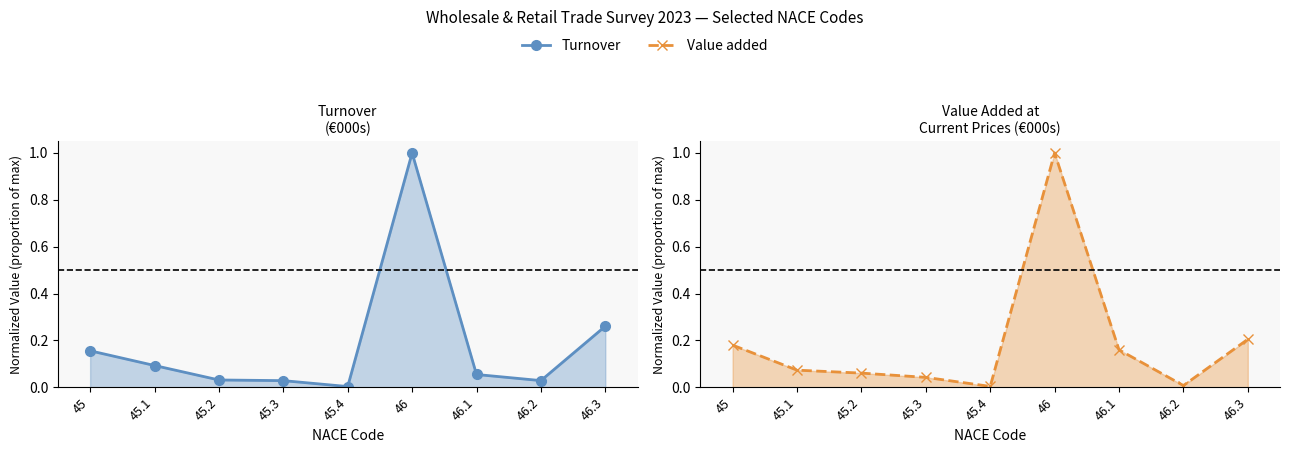

At which label does Turnover reach its peak?

46